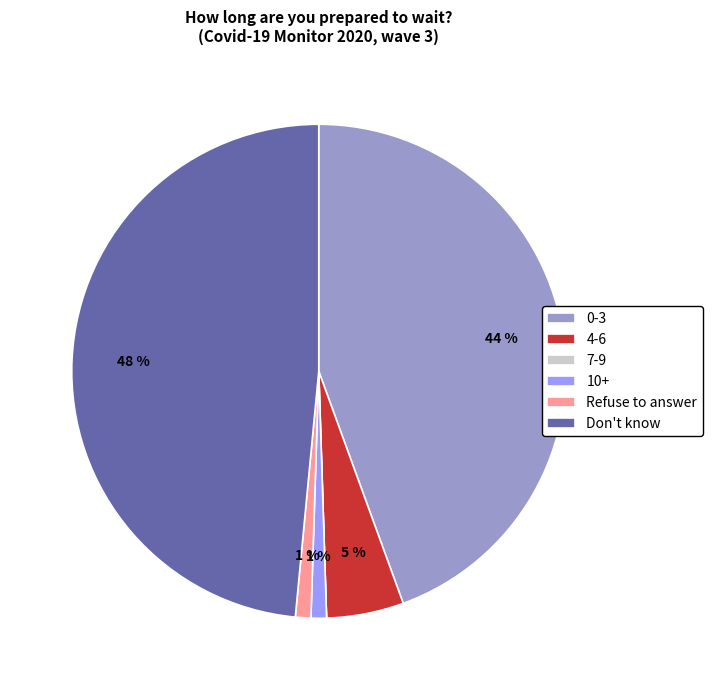

What is the ratio of the value at 0-3 to the value at 4-6?

8.8